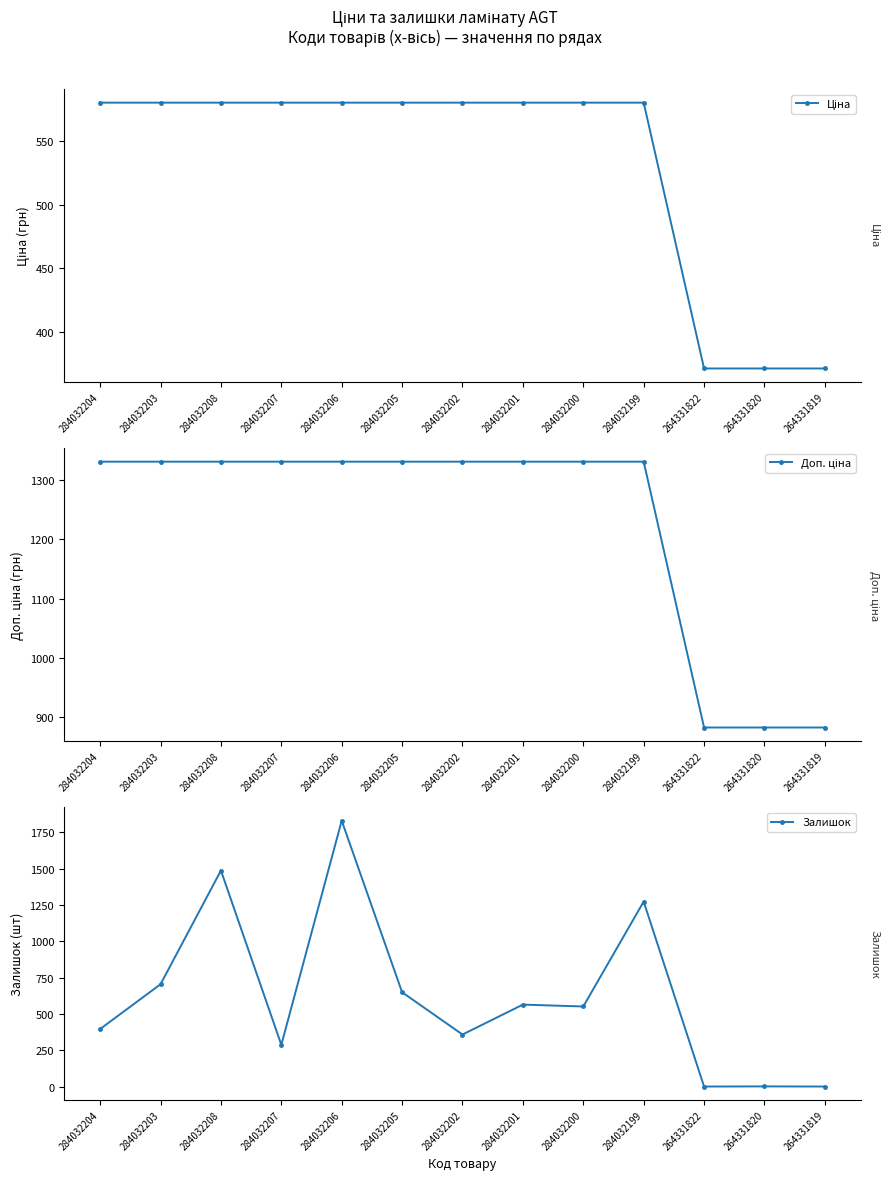

What position from the left is 284032202?

7